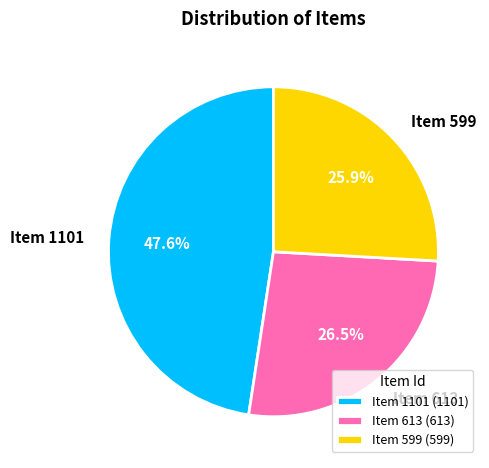

To the nearest percent, what is the difference between the Item 613 and Item 1101 slice percentages?

21%